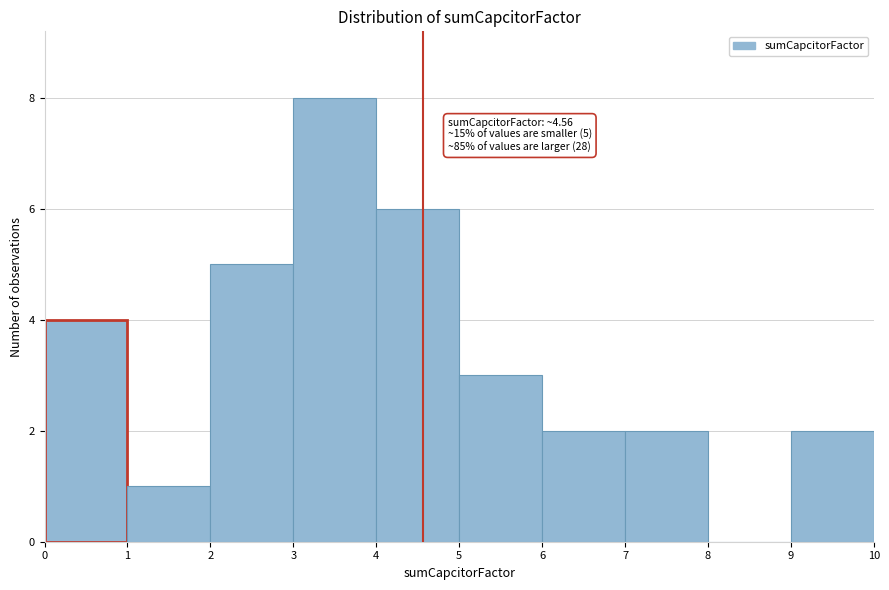

Which range on the x-axis has the tallest bar?

3 to 4